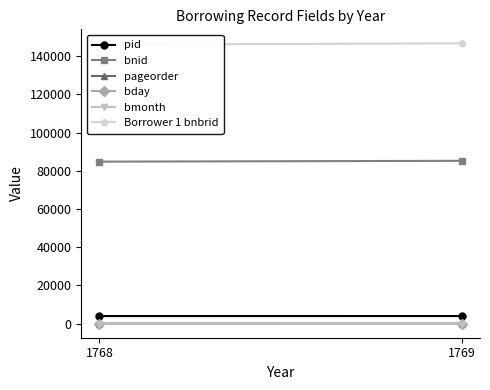

Reading right to left, extract all data points from this chart.

pid: 1769=4007	1768=4001
bnid: 1769=85265	1768=84830
pageorder: 1769=18	1768=30
bday: 1769=15	1768=31
bmonth: 1769=4	1768=1
Borrower 1 bnbrid: 1769=146756	1768=146093